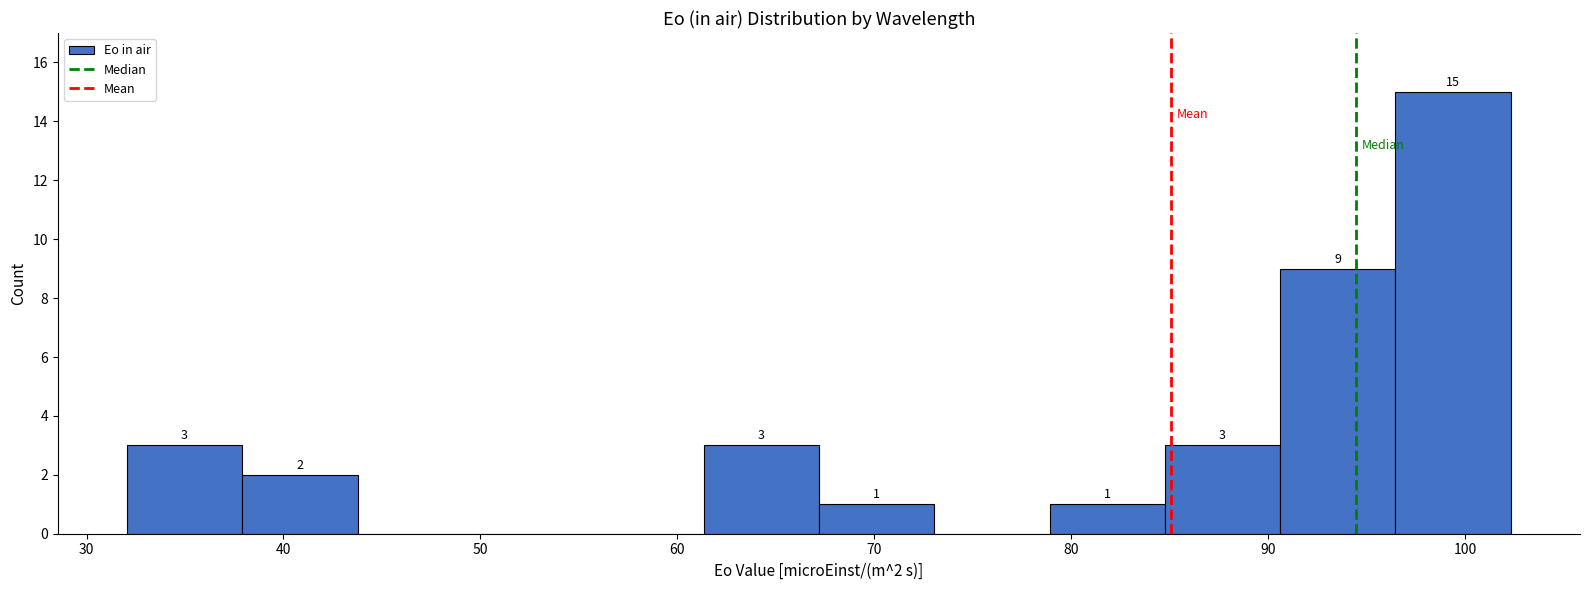

Which range on the x-axis has the tallest bar?

96 to 102